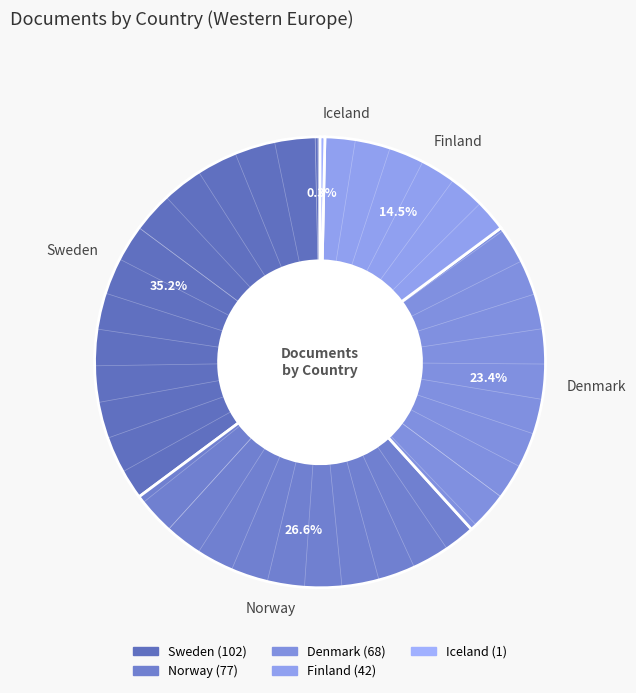

To the nearest percent, what percentage of the pie is Denmark?

23%